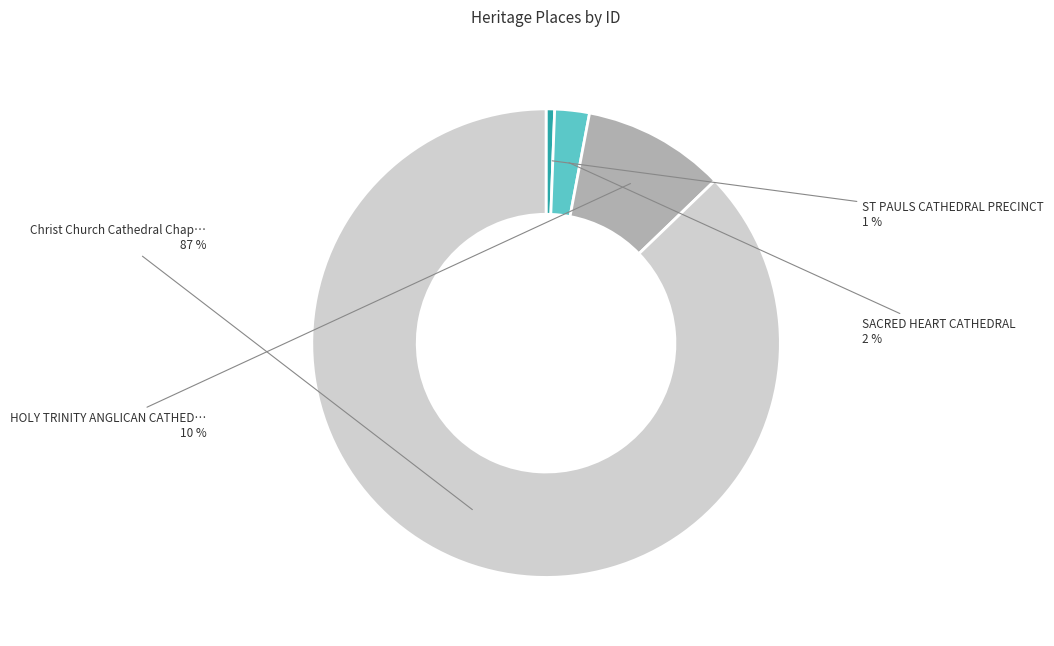

Count the number of slices in the pie.

4